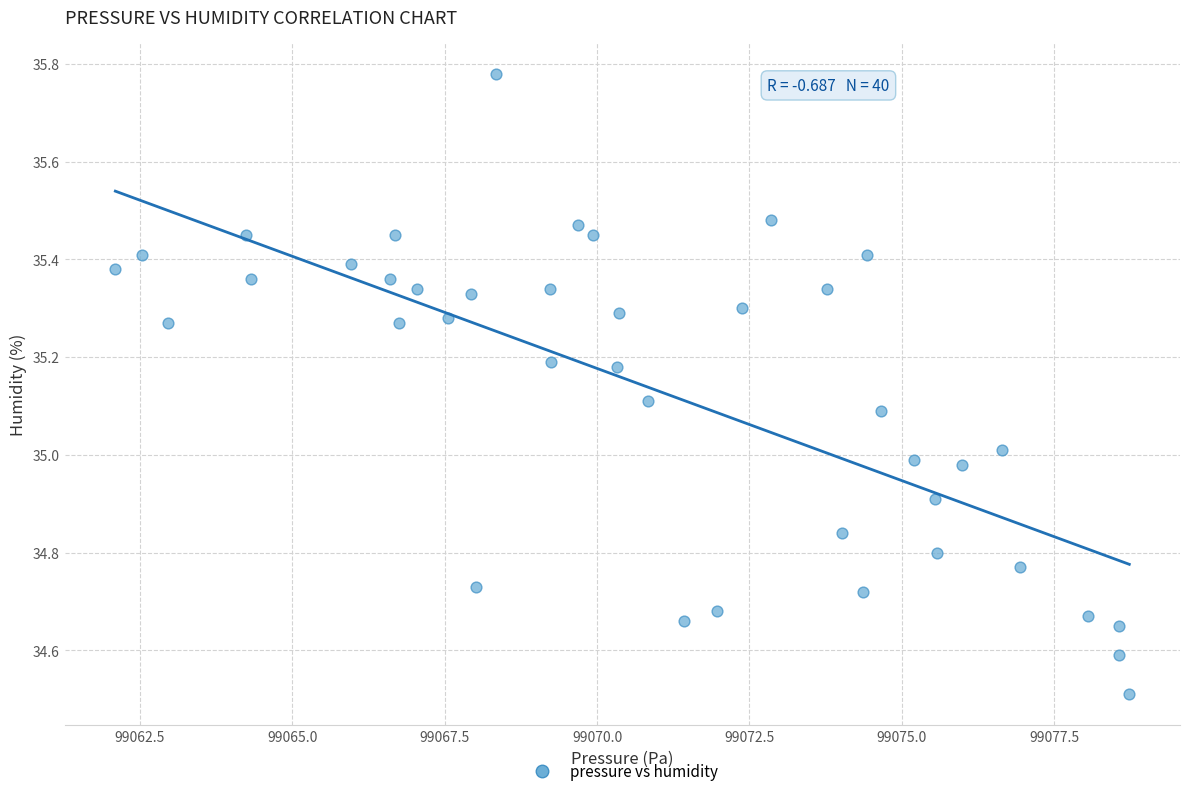

What is the range of Y values (max minus min)?

1.3